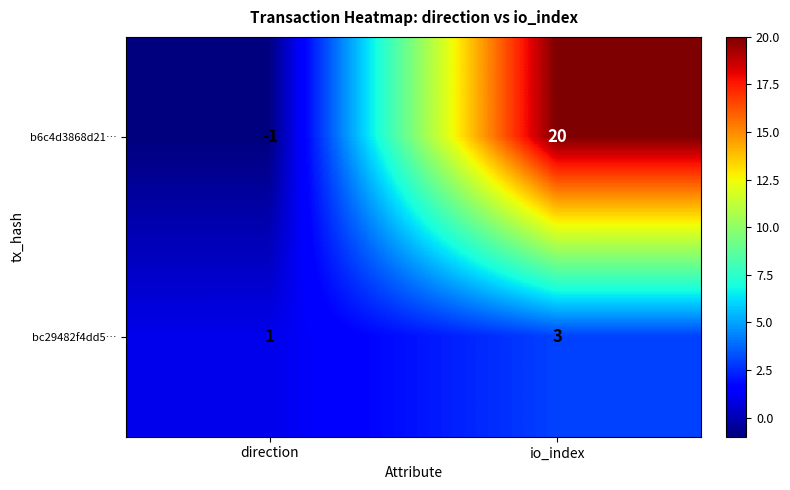

Rank the series at direction from highest to lowest value.

bc29482f4dd5…, b6c4d3868d21…